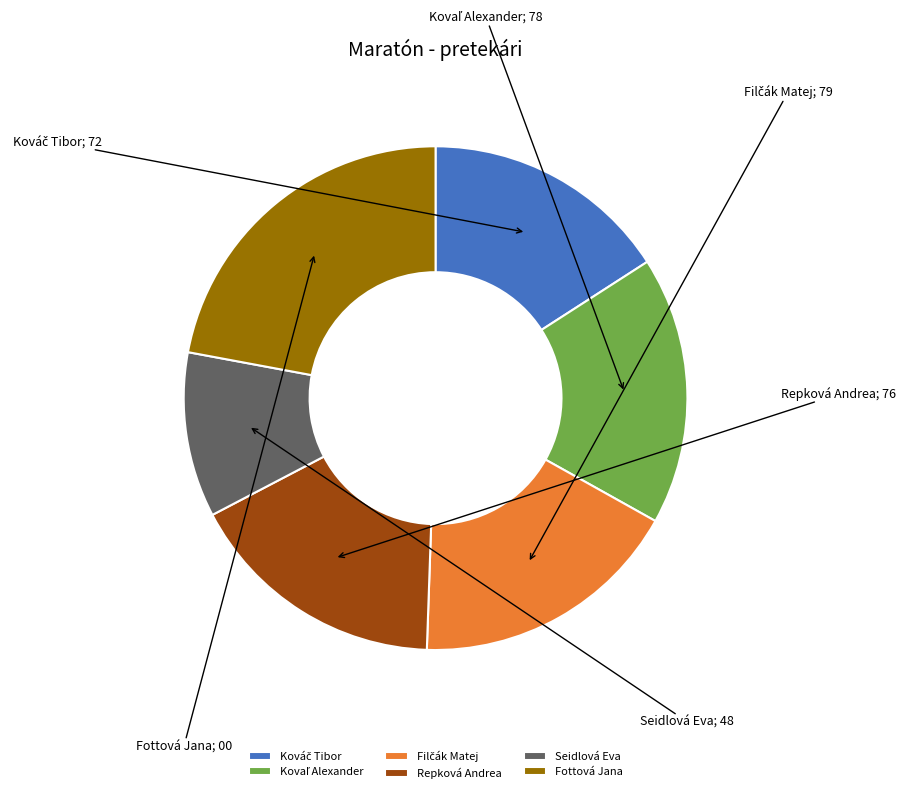

Is it true that Repková Andrea is 31% of the pie?

False